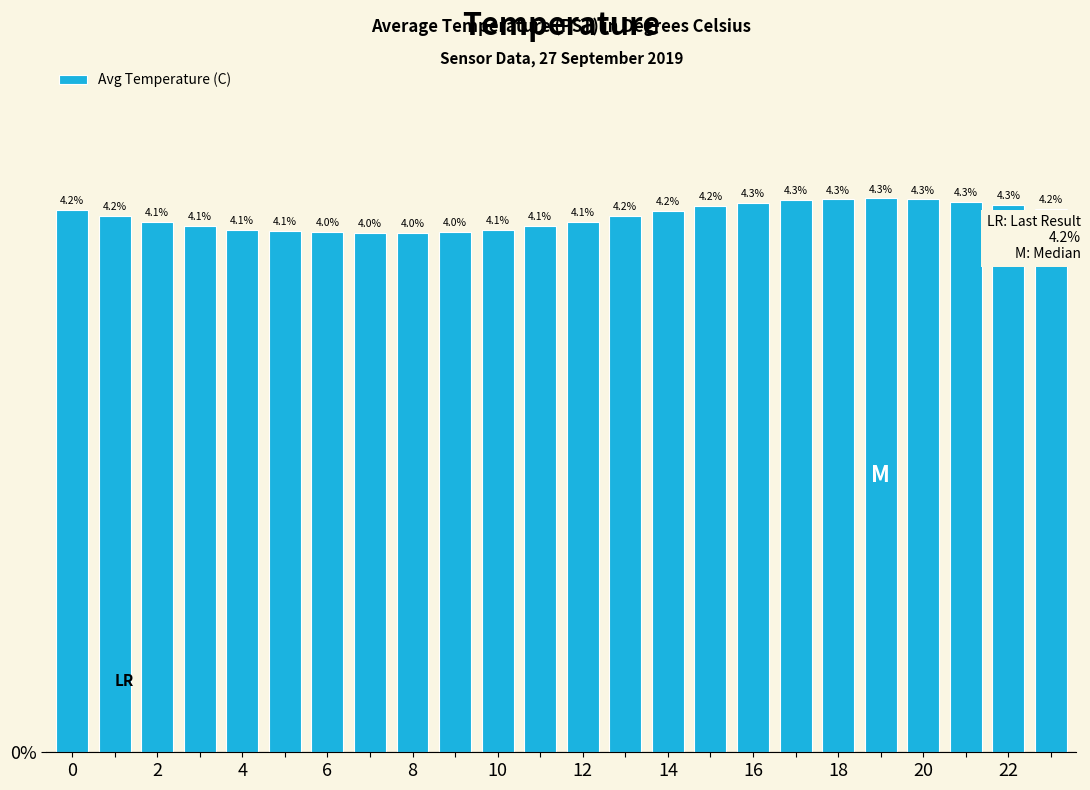

How many values are between 4 and 5?

24